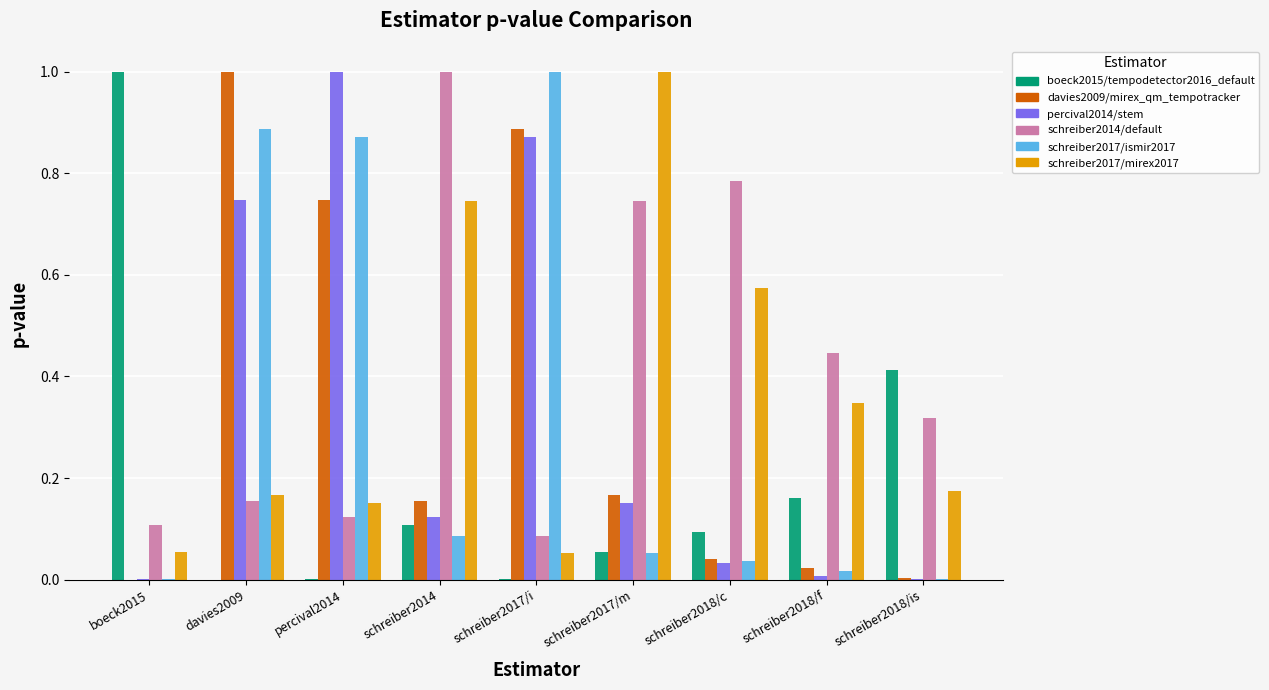

Which series has the largest total across all categories?

schreiber2014/default